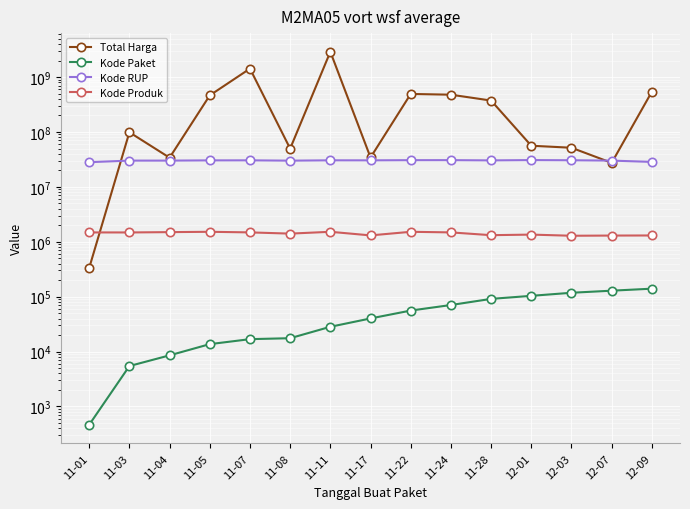

In Kode Produk, how many points are higher than both neighbors (excluding endpoints)?

4